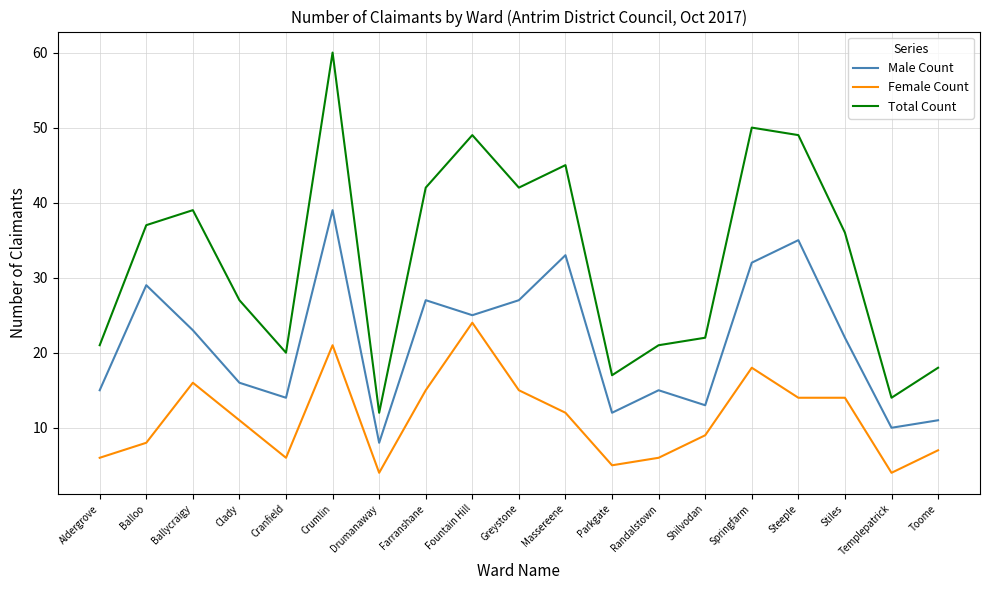

What position from the right is Springfarm?

5